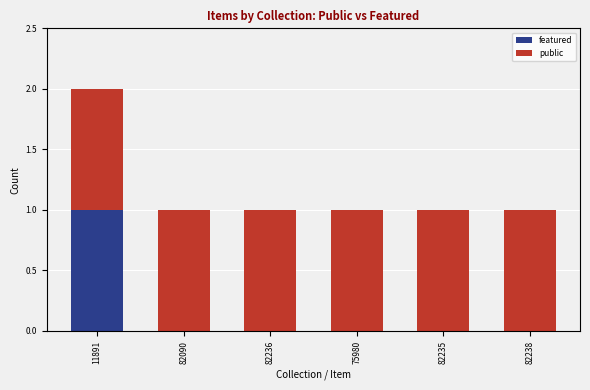

How many data points does each series have?

6